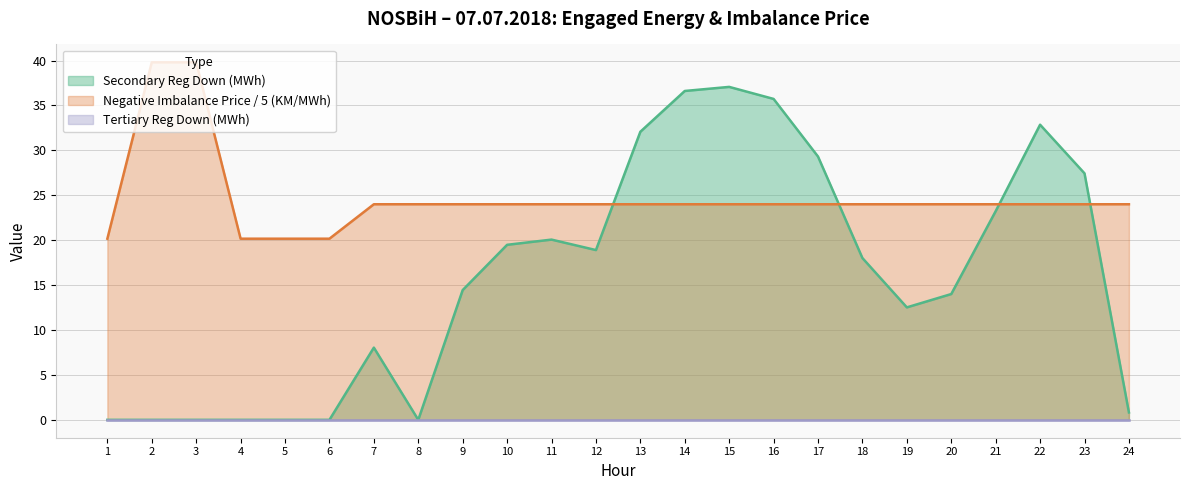

Read the Negative Imbalance Price / 5 (KM/MWh) value at 3.

39.8